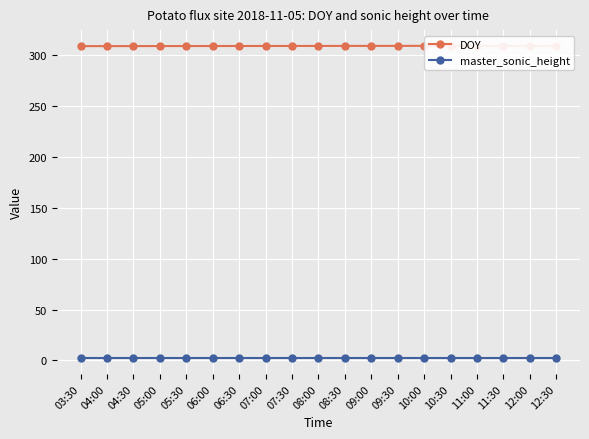

What is the value of the DOY point at the 13th from the left?

309.4